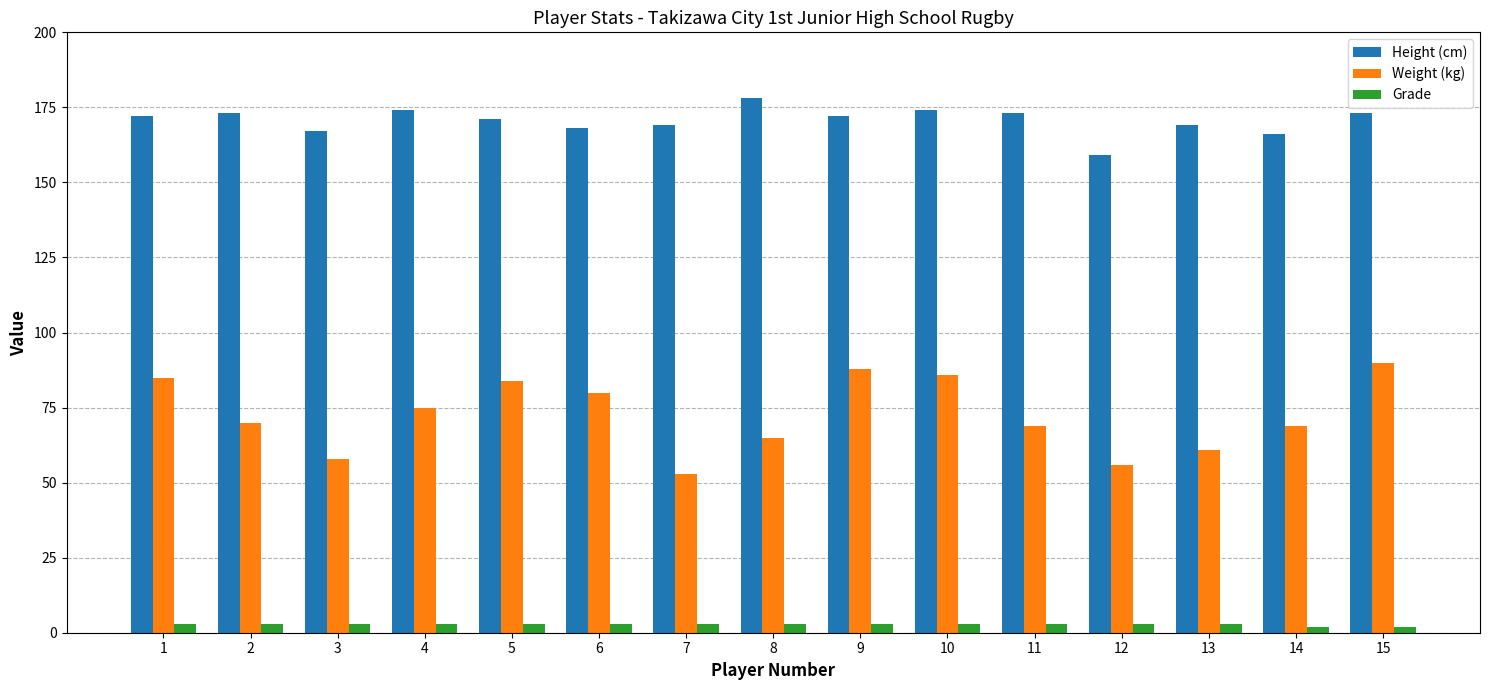

Reading left to right, extract all data points from this chart.

Height (cm): 1=172	2=173	3=167	4=174	5=171	6=168	7=169	8=178	9=172	10=174	11=173	12=159	13=169	14=166	15=173
Weight (kg): 1=85	2=70	3=58	4=75	5=84	6=80	7=53	8=65	9=88	10=86	11=69	12=56	13=61	14=69	15=90
Grade: 1=3	2=3	3=3	4=3	5=3	6=3	7=3	8=3	9=3	10=3	11=3	12=3	13=3	14=2	15=2